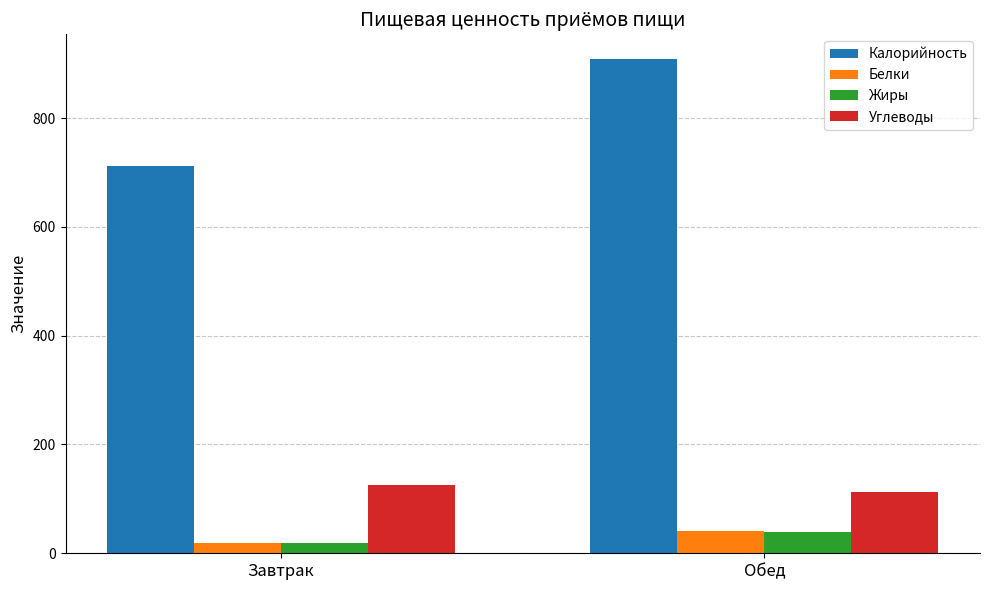

Is the value of Углеводы at Завтрак greater than the value of Калорийность at Обед?

No